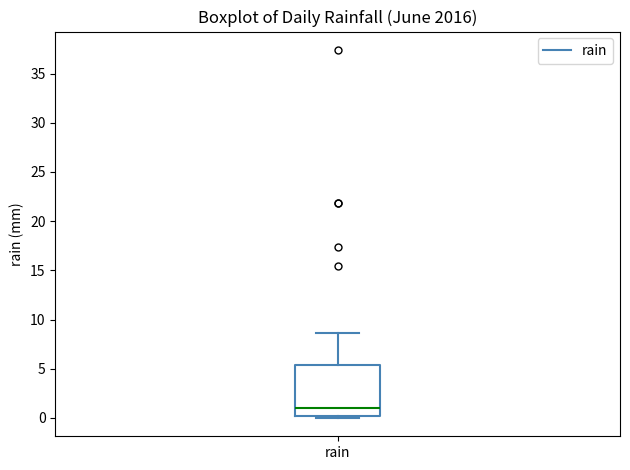

Transcribe this box plot: give where the median line is, the range the box spans, and where the two whiskers end, as read against the y-axis. The values are not printed on the chart, so give them approximately, as read against the axis.

median 1.0, box 0.0 to 5.5, whiskers 0.0 (just below the box's lower edge) to 8.5